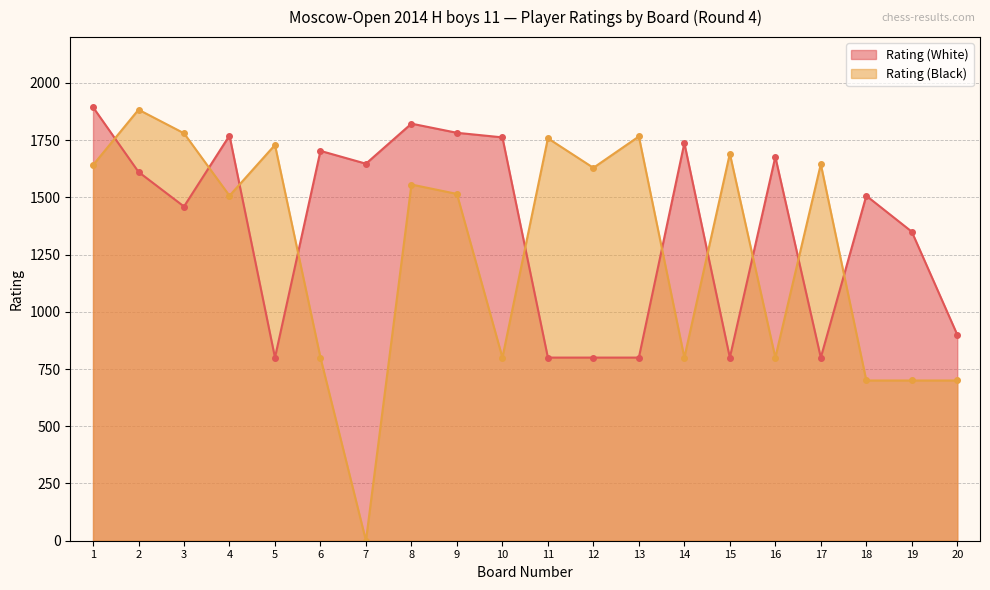

The value of Rating (White) at 9 is 1234. True or false?

False